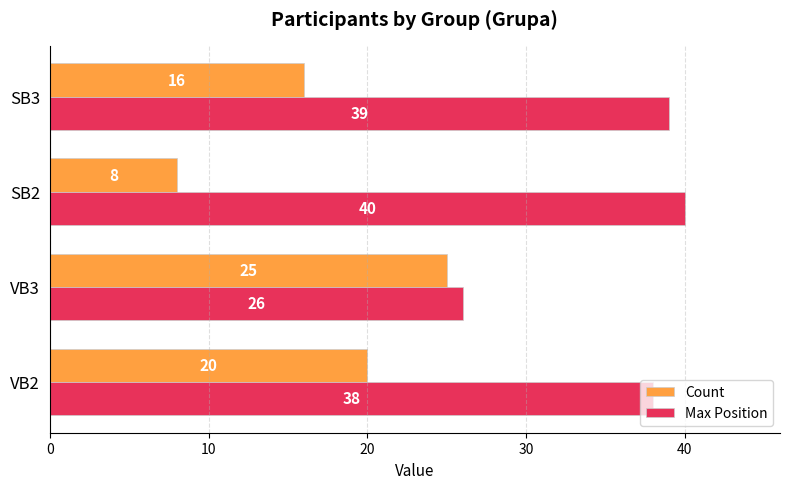

Which category has the highest value in the Count series?

VB3